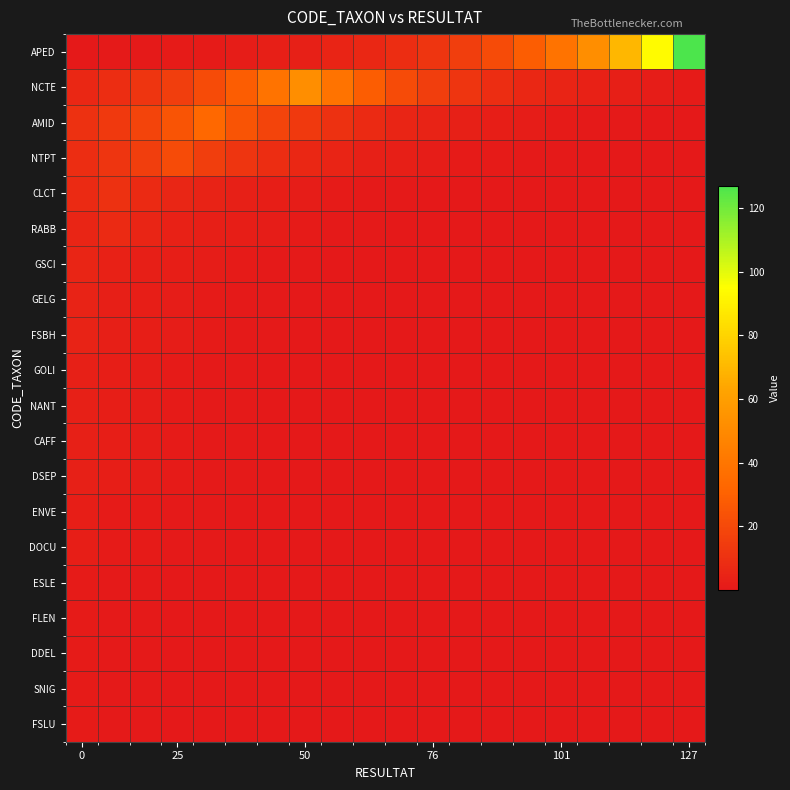

Which series has the largest total across all categories?

APED